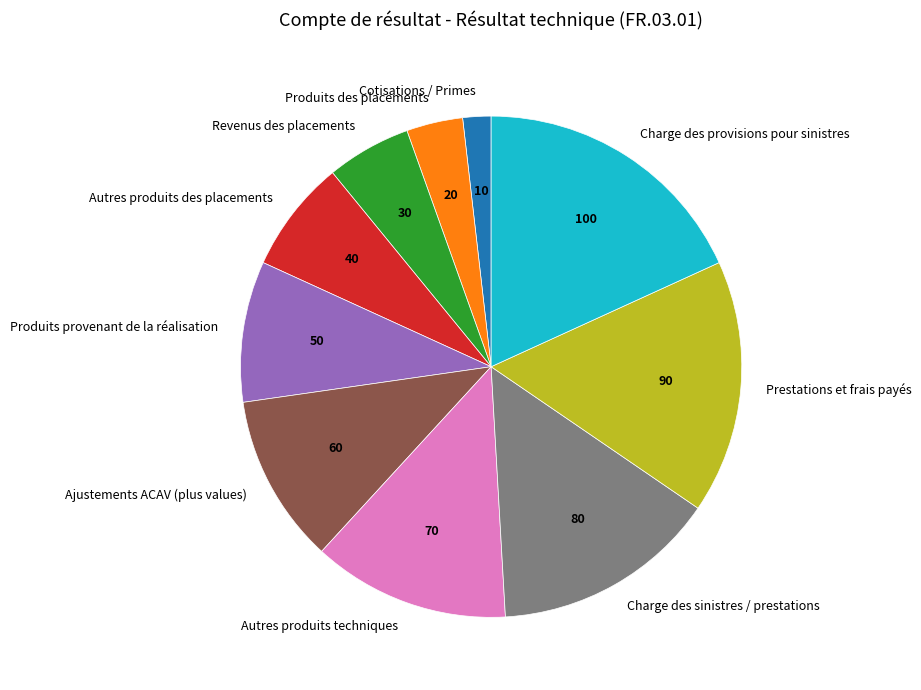

Which category has the biggest portion of the pie?

Charge des provisions pour sinistres